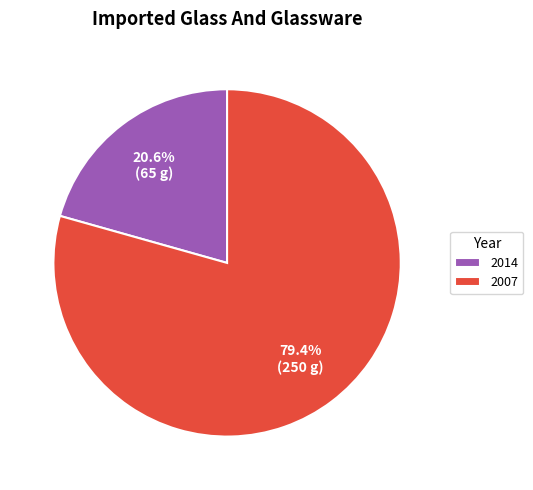

Is 2014 the majority of the pie?

No